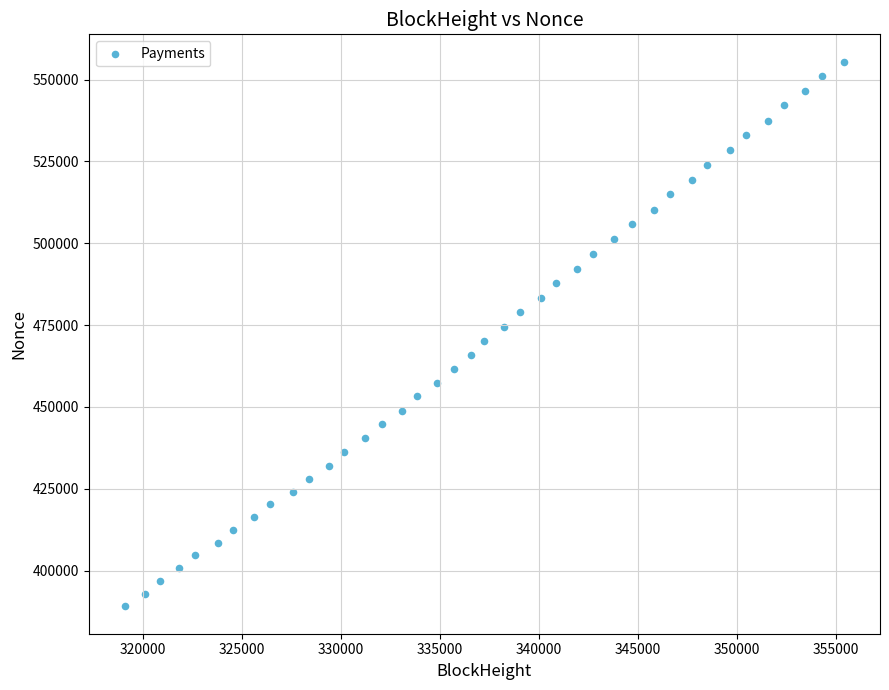

What is the range of X values (max minus min)?

36332